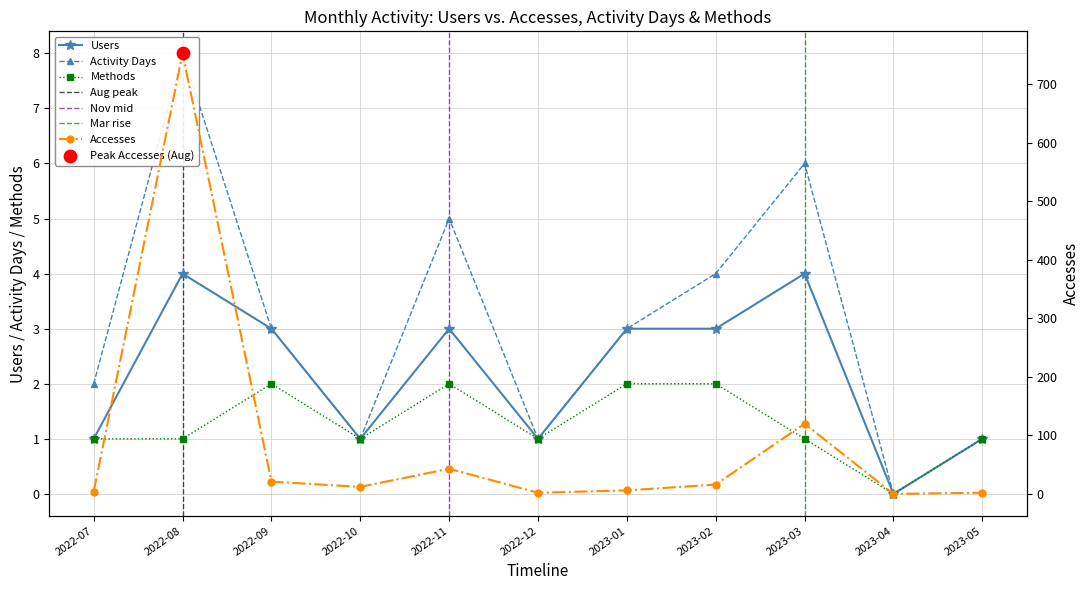

Which series contains the highest Y value?

Accesses